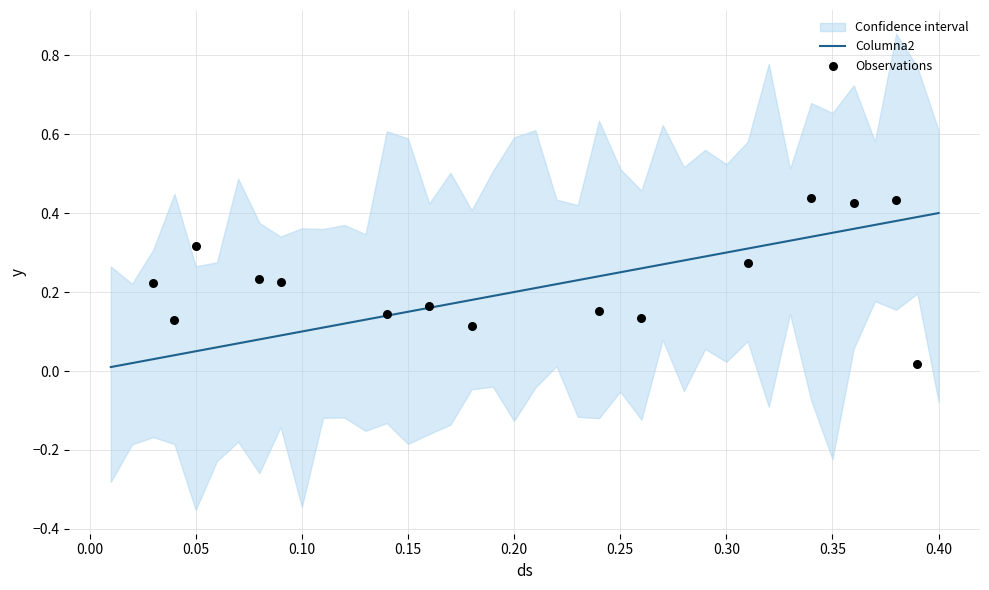

What is the change in value from 0.1 to 0.35?

+0.2